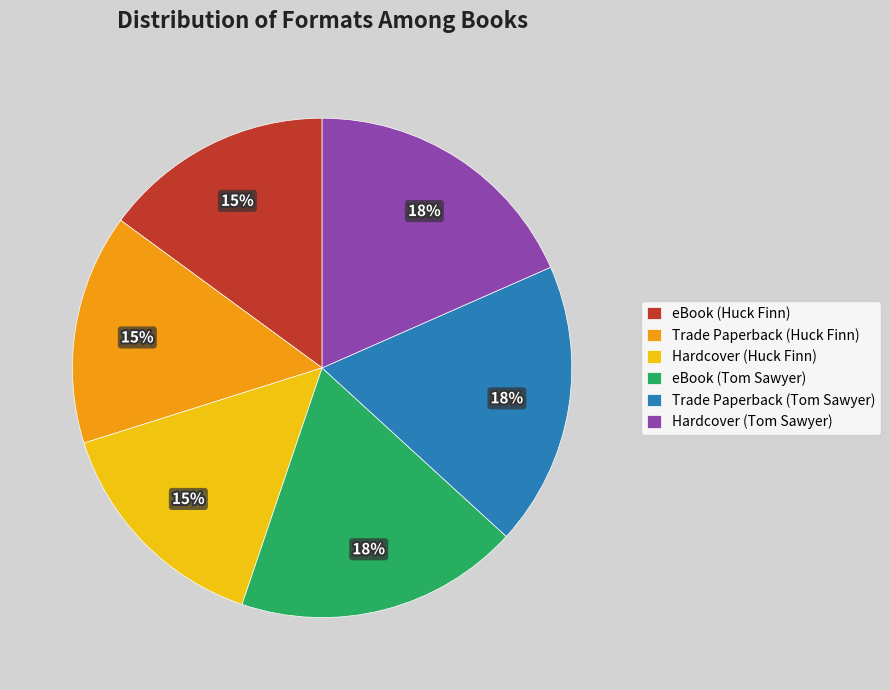

Does Hardcover (Tom Sawyer) account for over 50% of the chart?

No